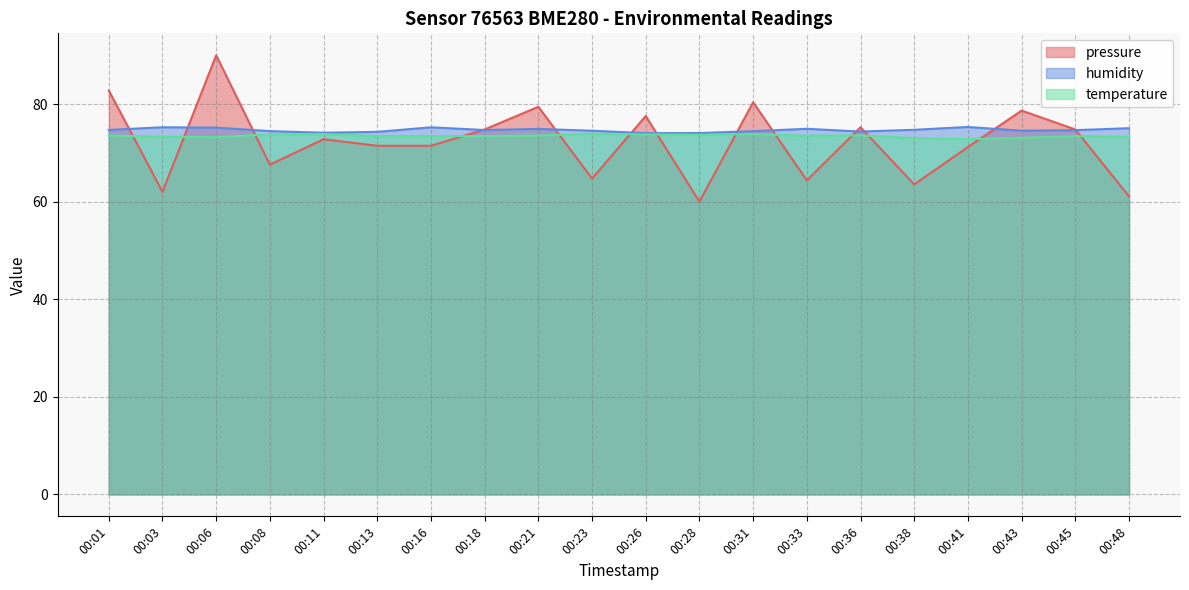

Is it true that temperature equals 121.9 at 00:38?

False